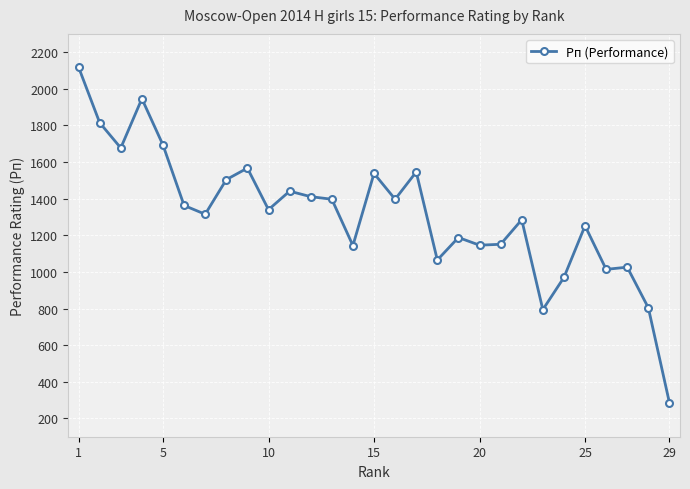

What is the value of the 8th point from the left?

1504